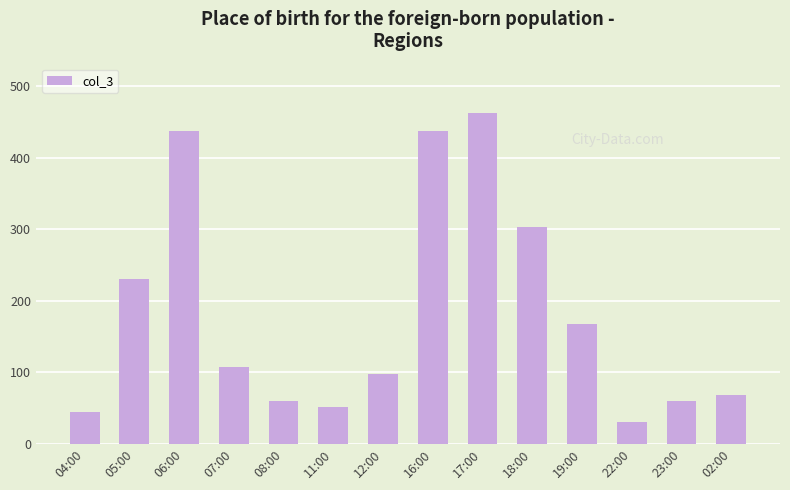

Reading left to right, what are all the values shown in this chart?

04:00=44	05:00=231	06:00=437	07:00=107	08:00=60	11:00=52	12:00=97	16:00=437	17:00=462	18:00=303	19:00=168	22:00=30	23:00=60	02:00=68